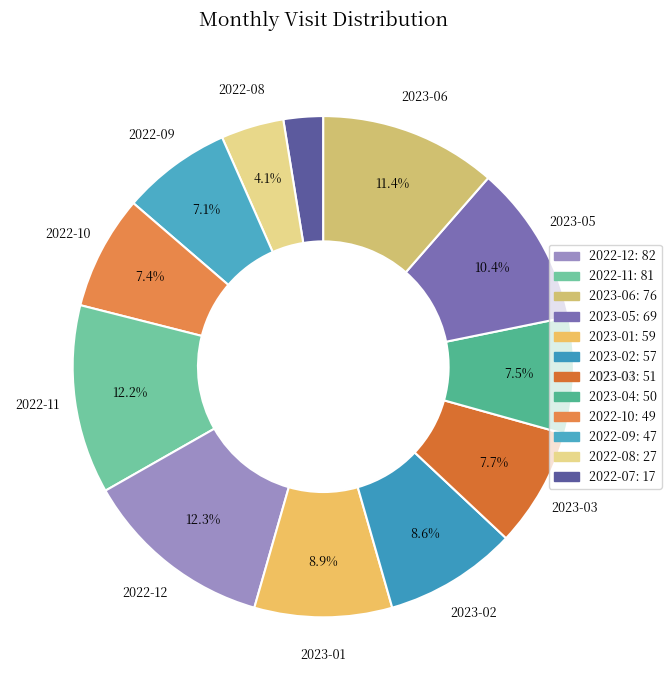

How many slices are in this pie chart?

12